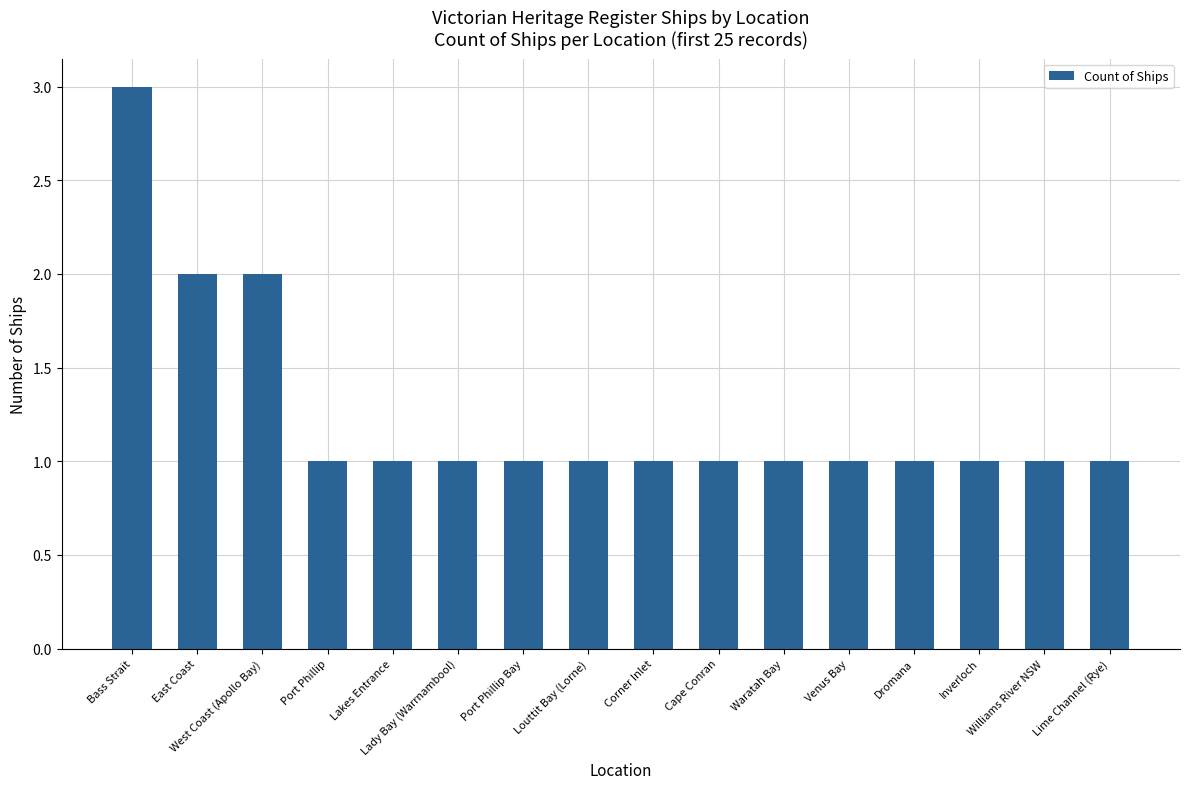

What is the label of the 14th bar from the left?

Inverloch